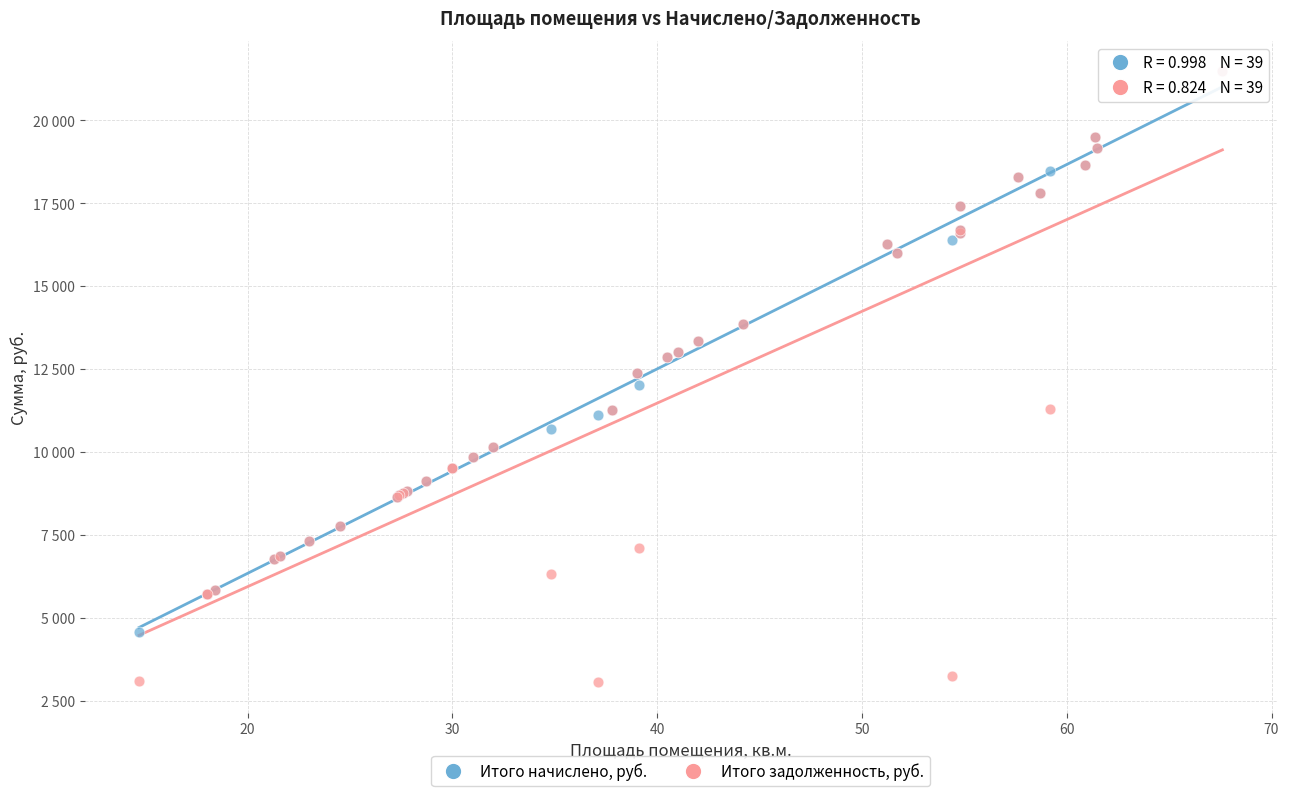

Which series has the largest Y range (max minus min)?

Итого задолженность, руб.